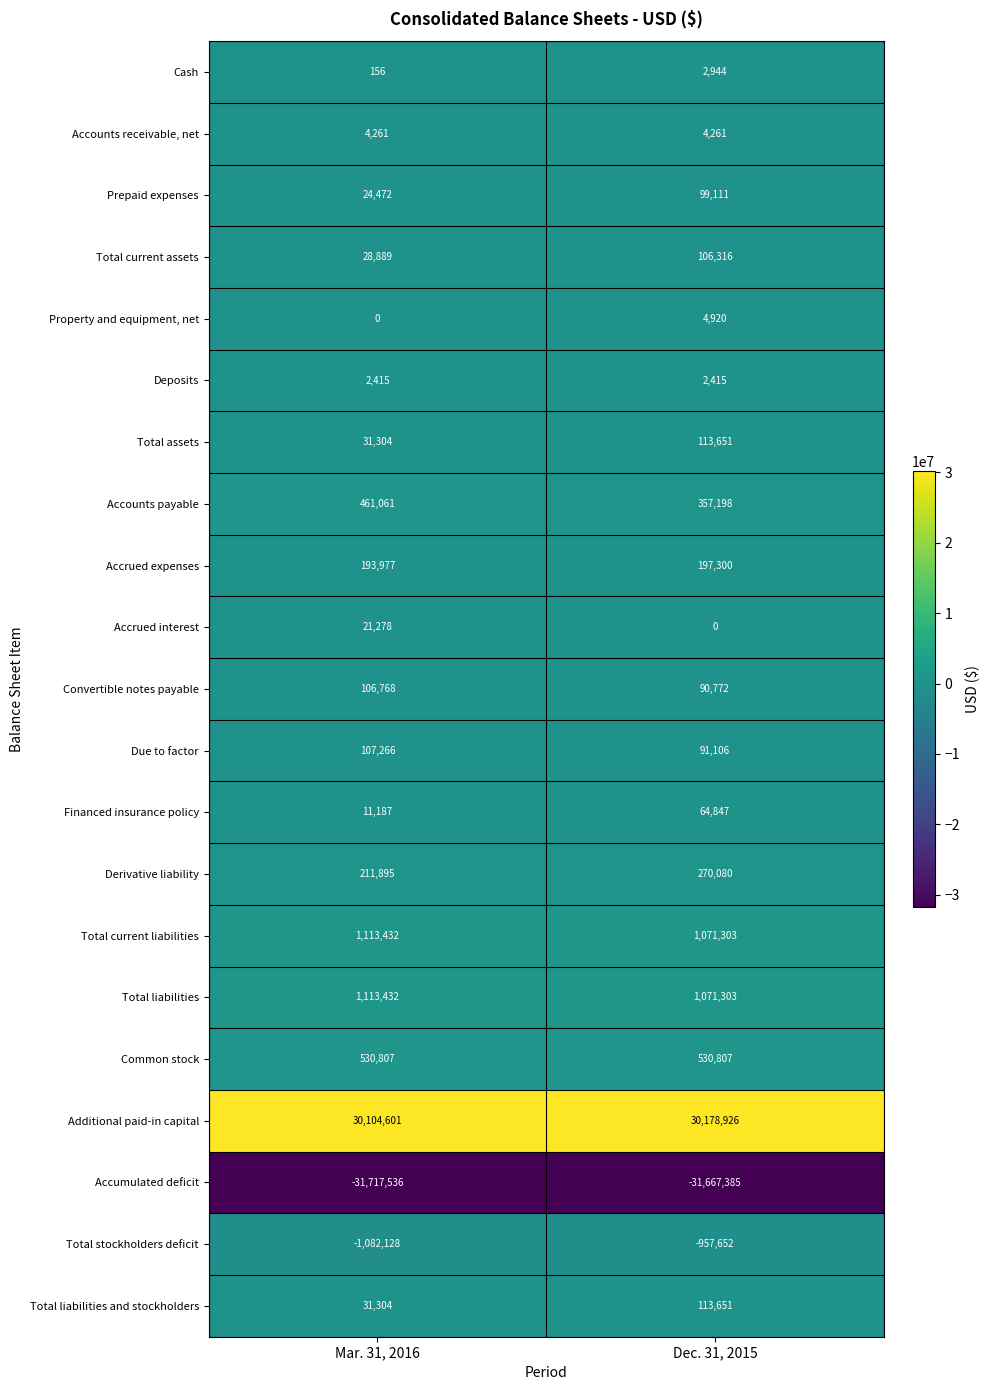

What is the difference between the highest and lowest values at Mar. 31, 2016?

61822137